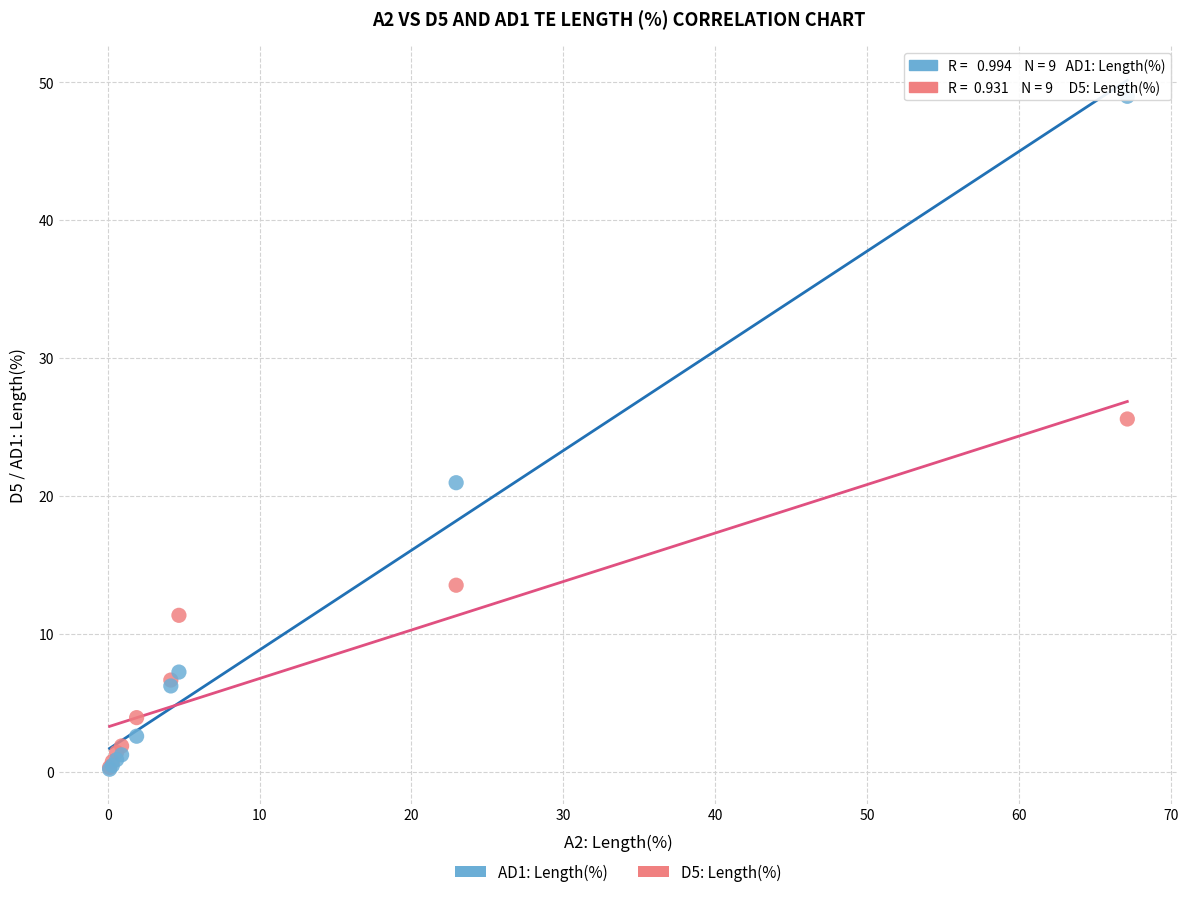

Which series contains the highest Y value?

AD1: Length(%)